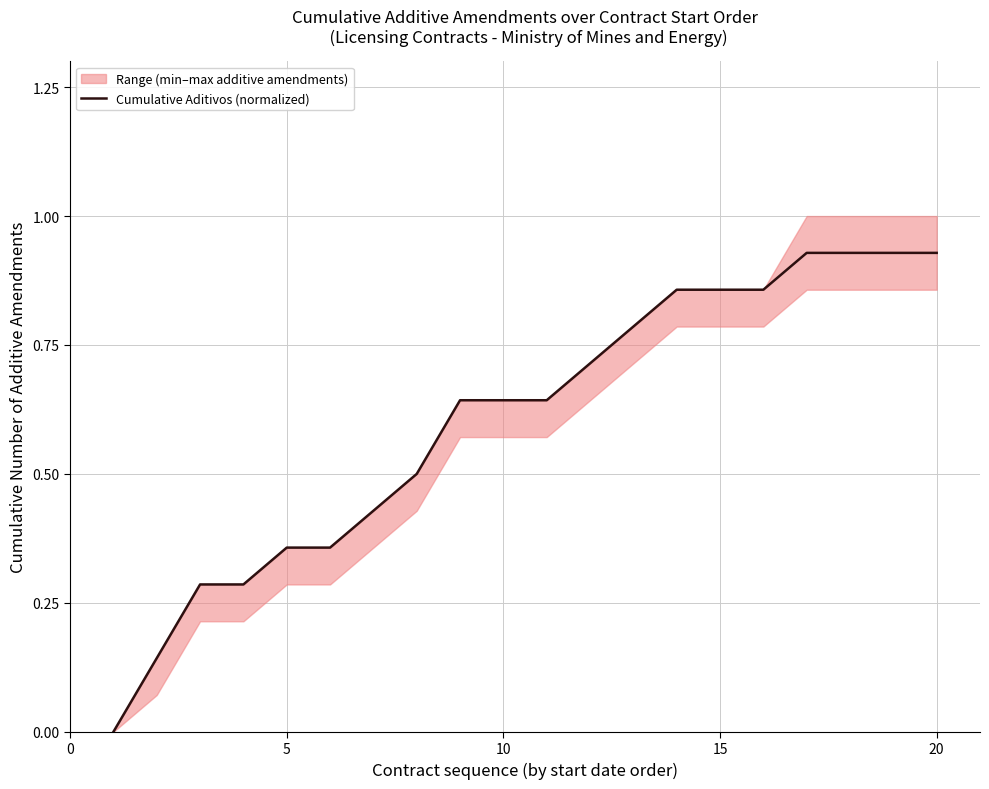

True or false: the data has more than 1 interior local peaks.

False